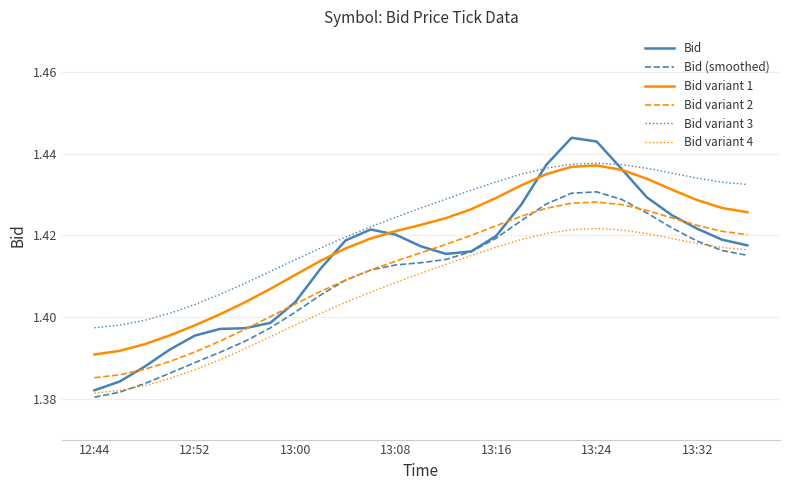

Which series has the widest spread of values?

Bid